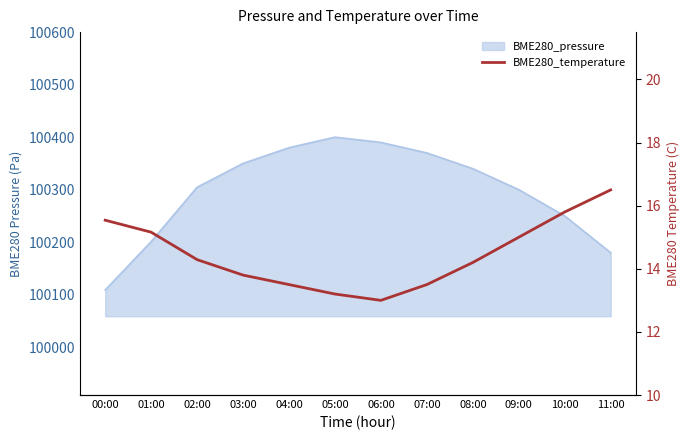

What is the label of the 4th point from the right?

08:00